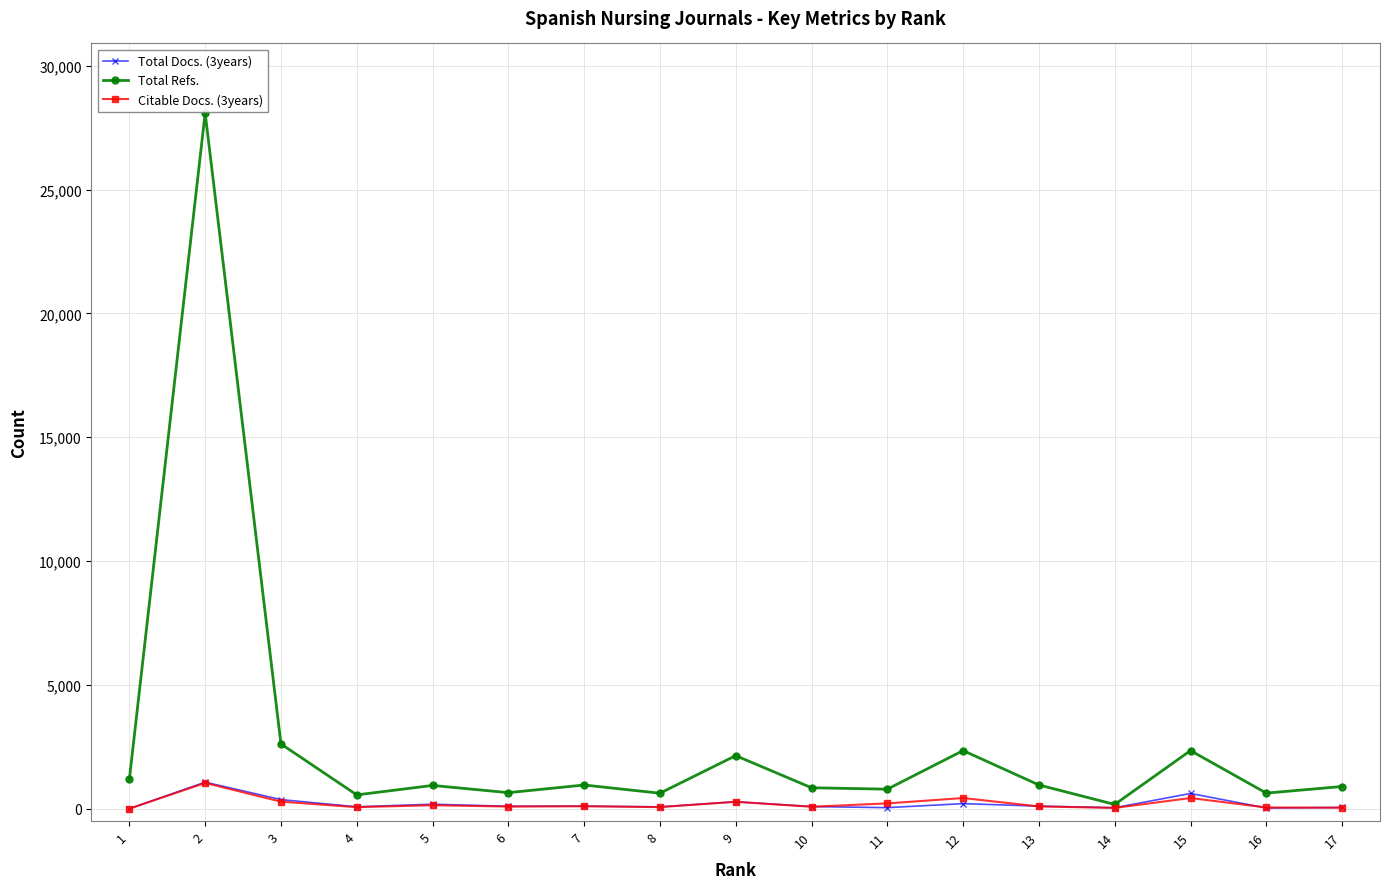

Which series has the largest range (max minus min)?

Total Refs.